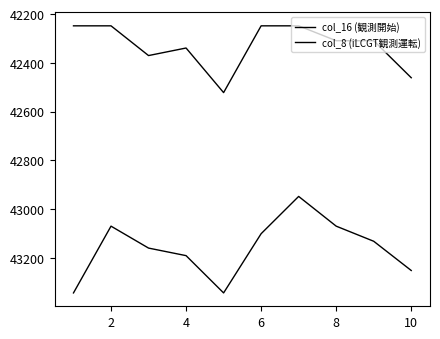

How many distinct data groups are displayed?

2